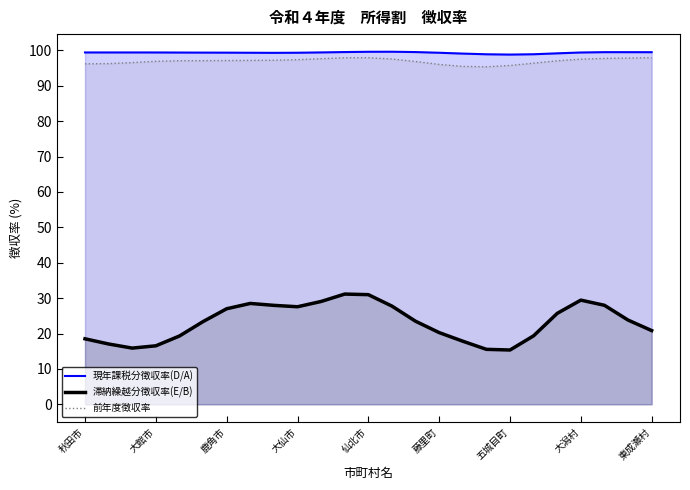

Is the value of 現年課税分徴収率(D/A) at 五城目町 greater than the value of 滞納繰越分徴収率(E/B) at 藤里町?

Yes